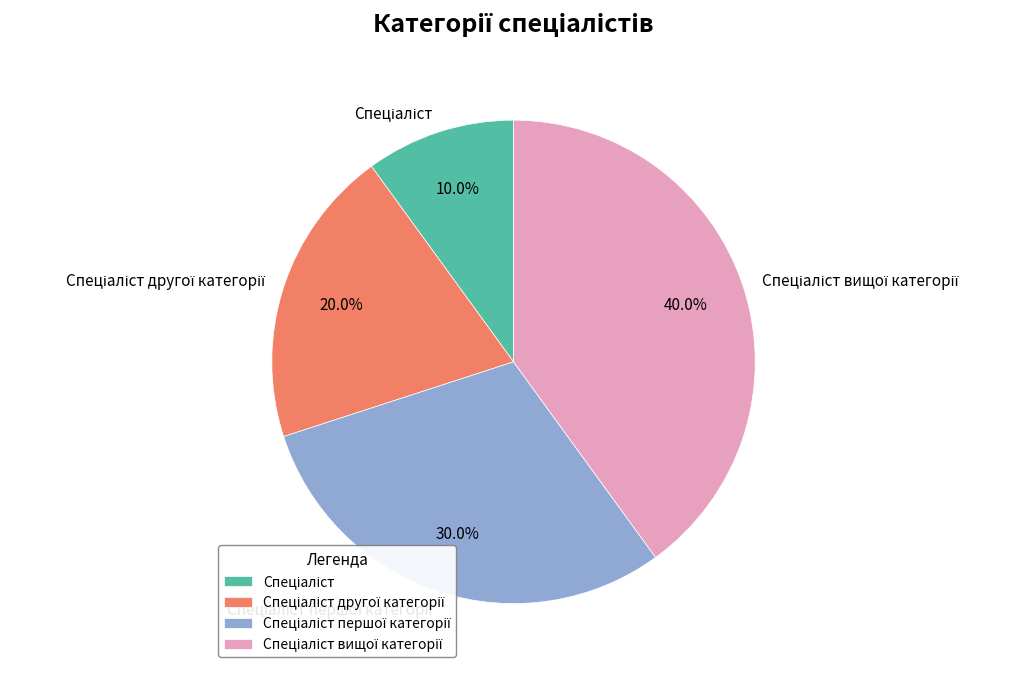

Is there any slice that represents more than half of the pie?

No